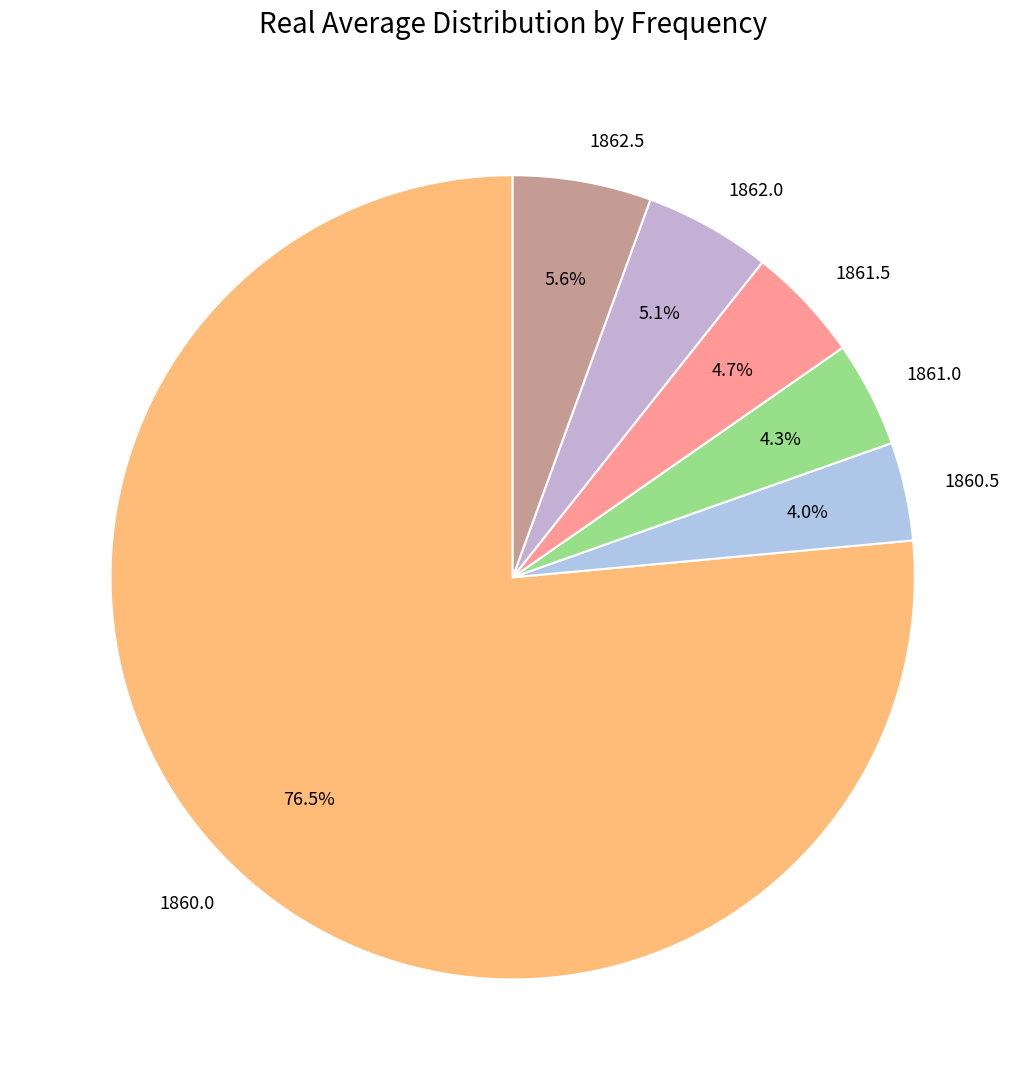

Does 1860.0 represent more than half of the total?

Yes